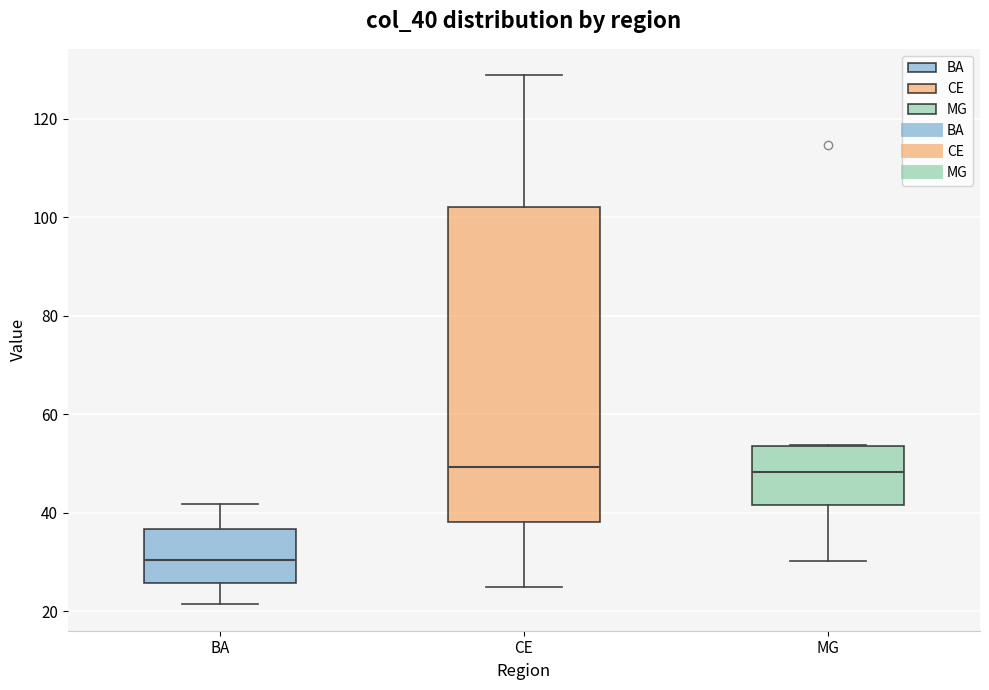

Where is the upper edge of the box for BA on the y-axis? The values are not printed on the chart, so give them approximately, as read against the axis.

36